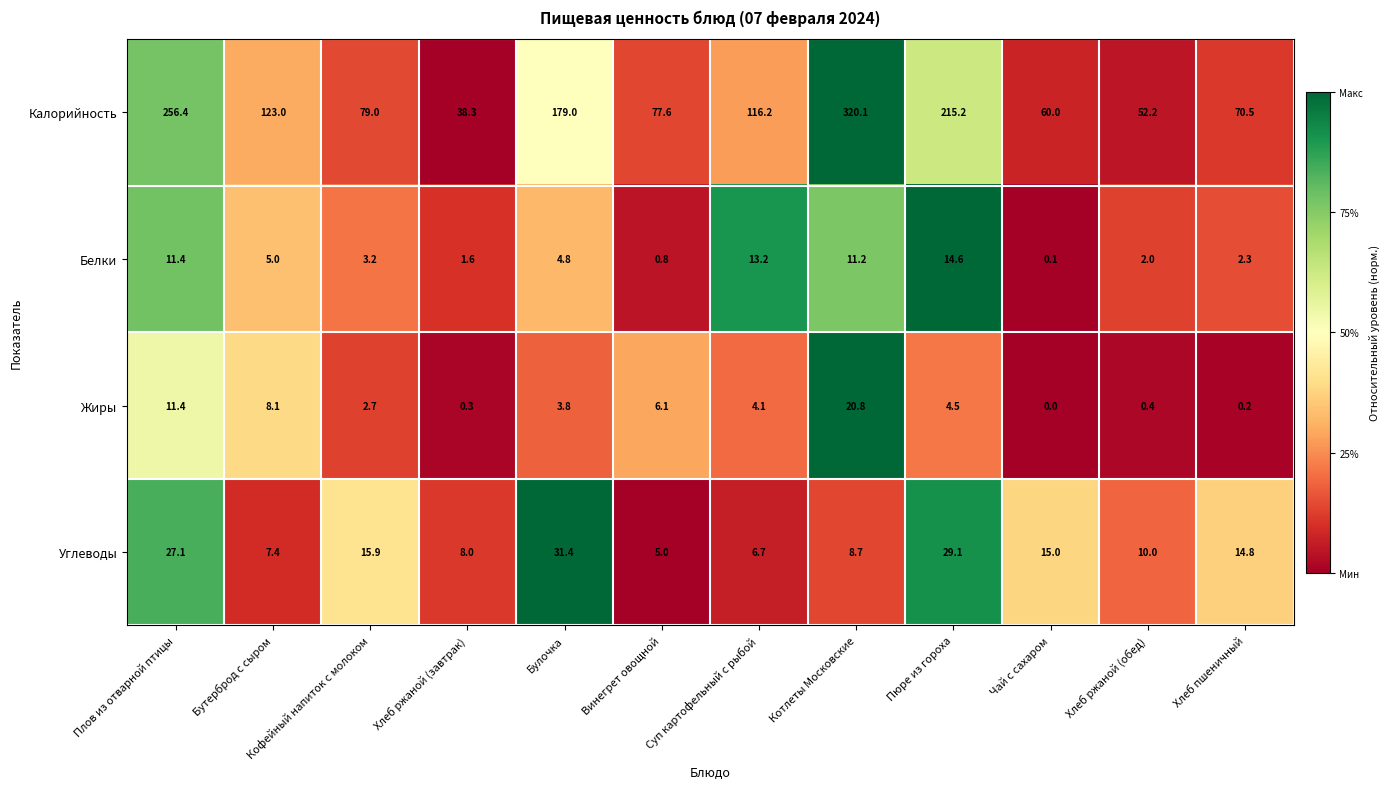

What is the total value across all series at Пюре из гороха?

263.4